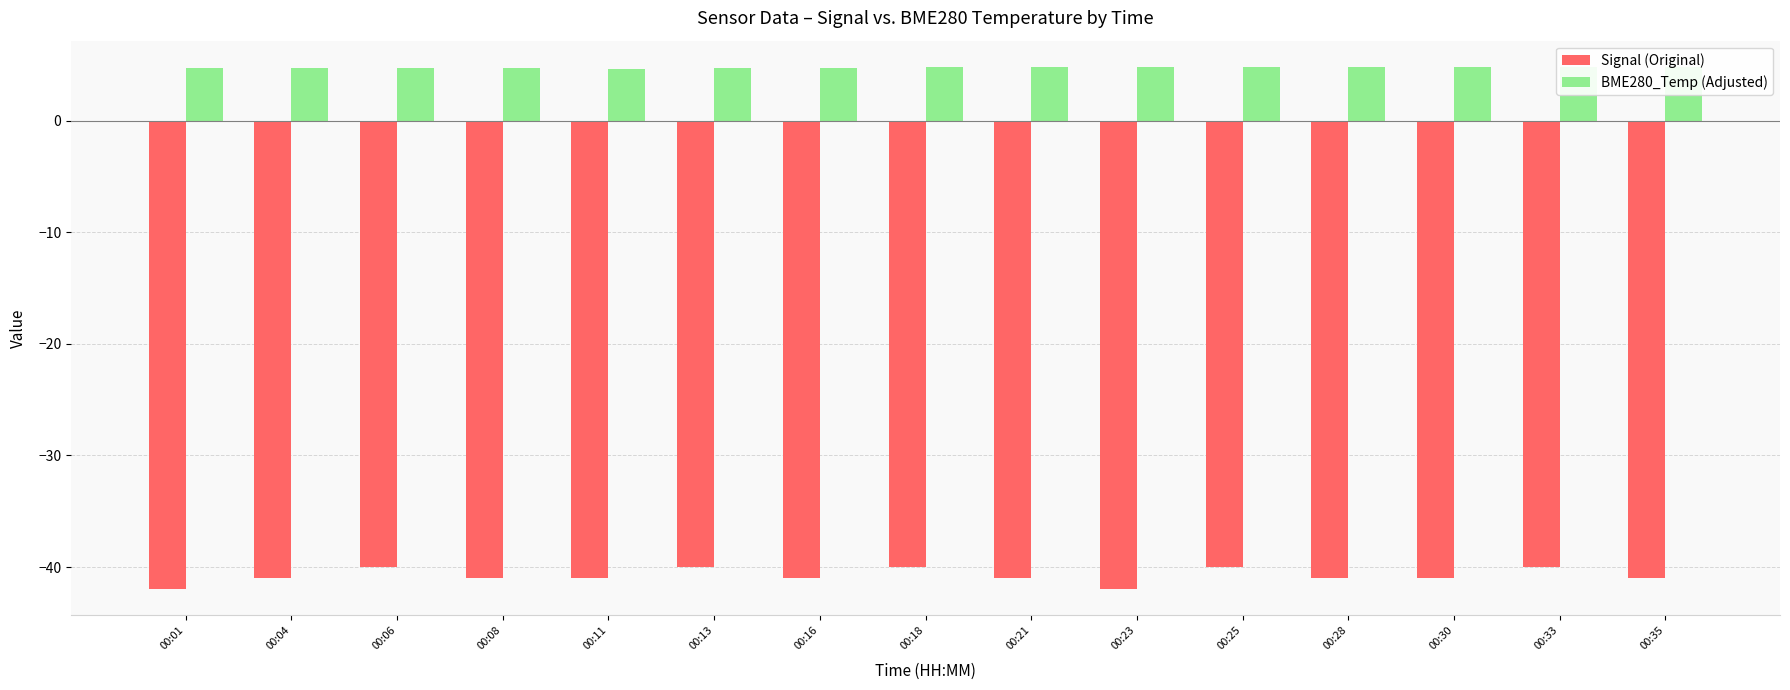

The value of BME280_Temp (Adjusted) at 00:01 is 4.8. True or false?

True